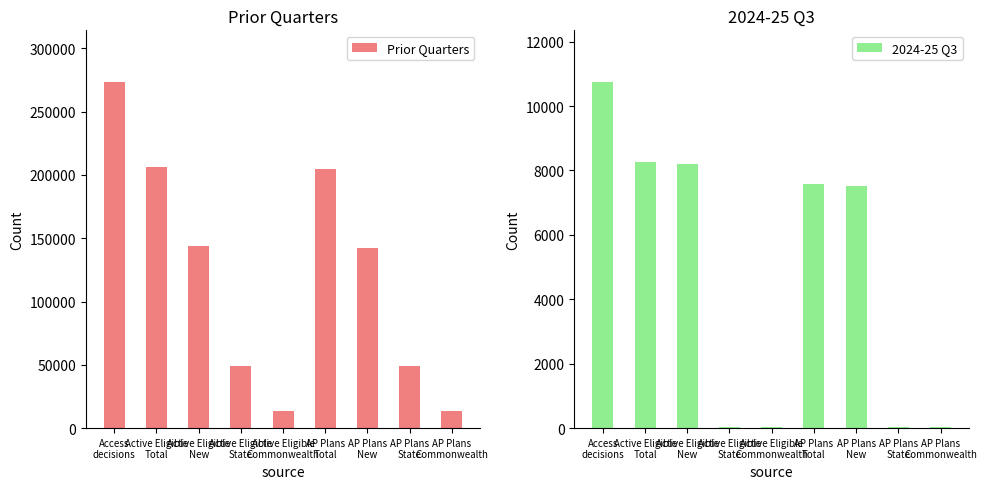

What is the label of the 8th bar from the left?

AP Plans
State